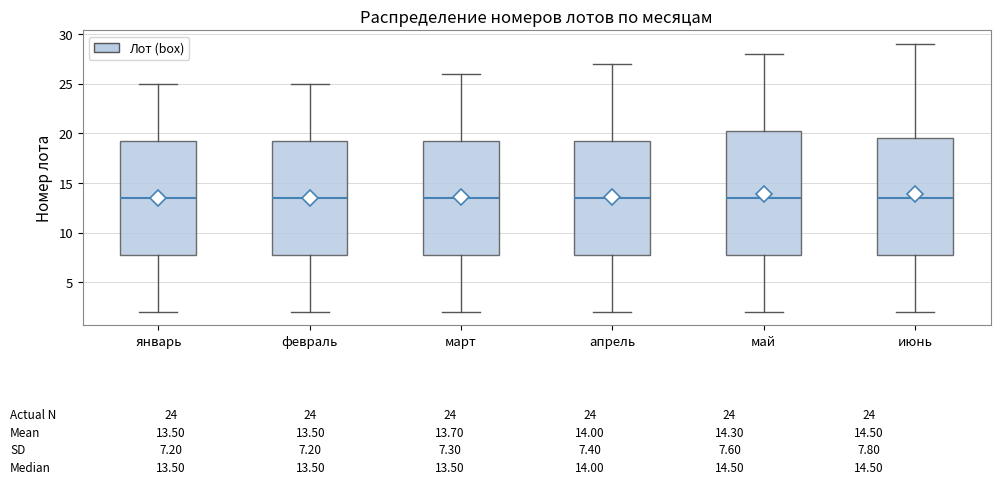

Which box is the tallest, from its lower edge to its upper edge?

май